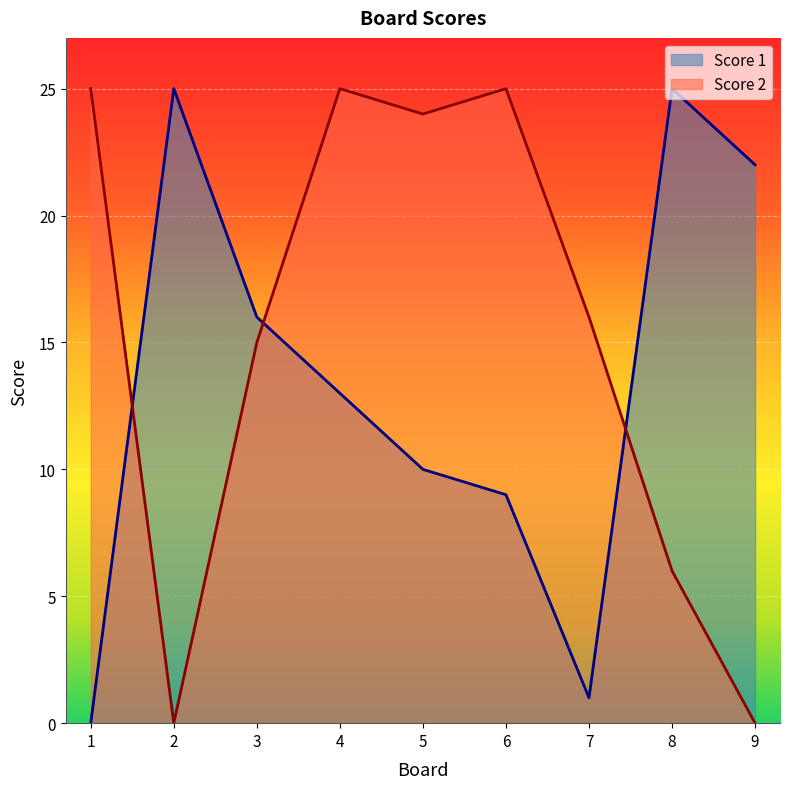

How many interior local peaks does the Score 1 series have?

2